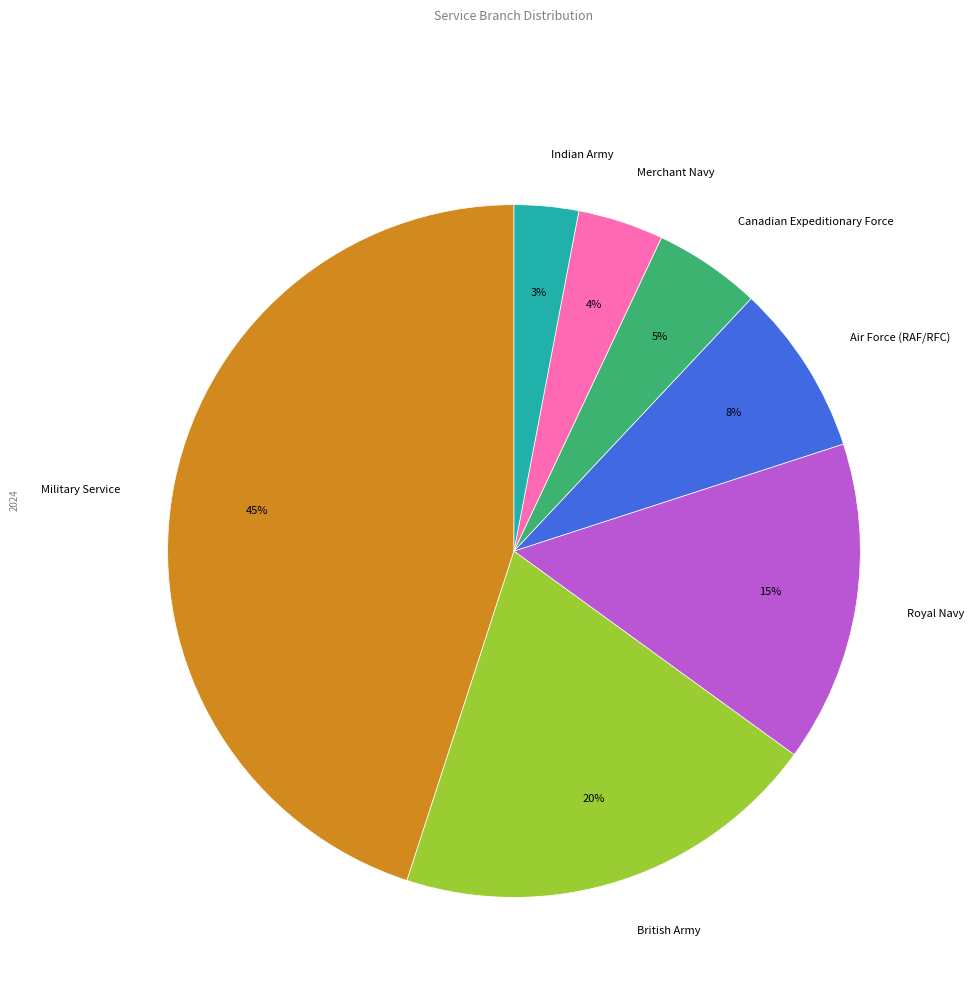

Between British Army and Canadian Expeditionary Force, which is larger?

British Army